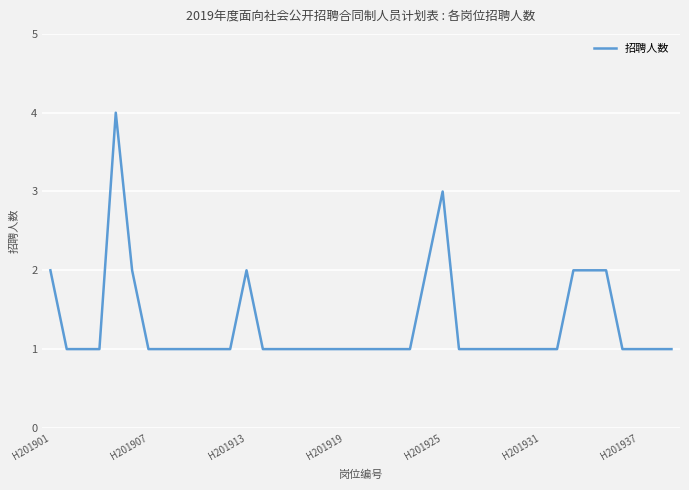

What is the greatest value displayed?

4